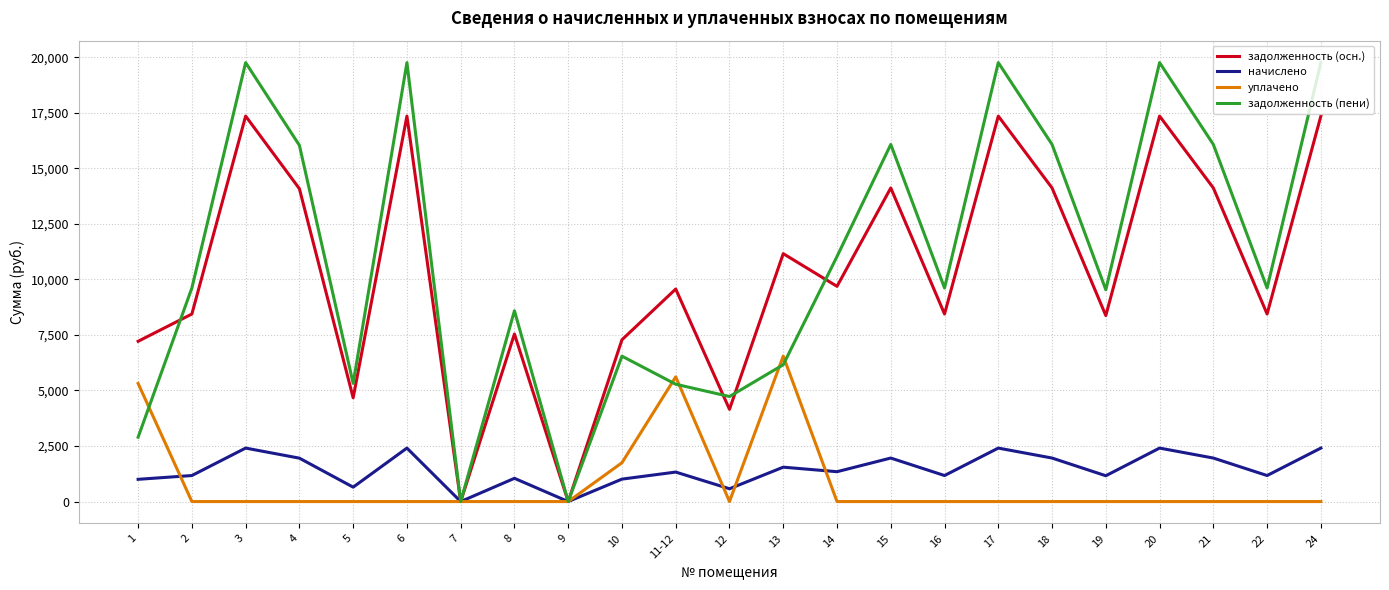

Is the value of начислено at 7 greater than the value of задолженность (пени) at 22?

No